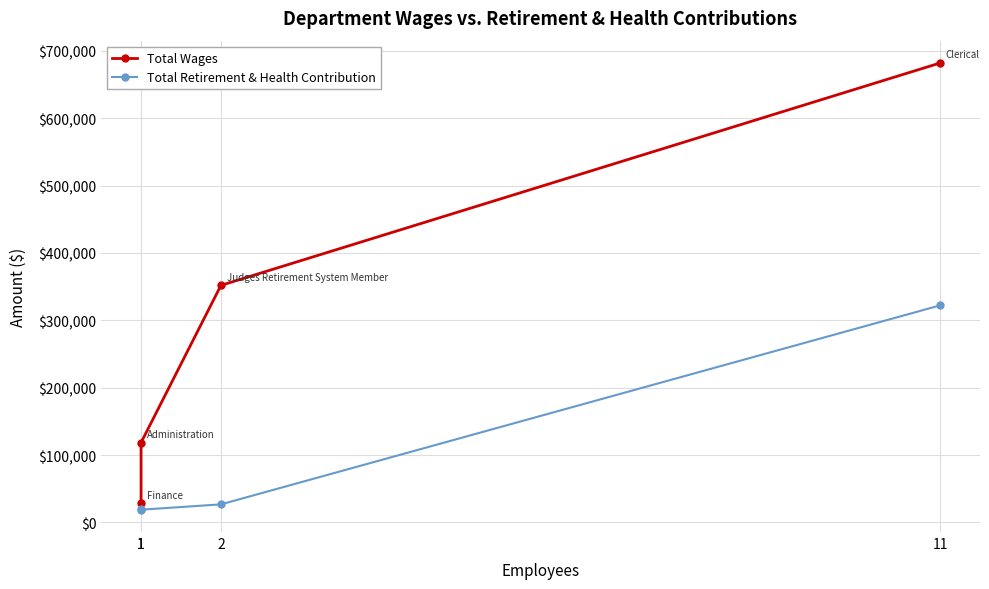

Reading left to right, transcribe all the data shown in this chart.

Total Wages: 28303	118494	351951	682008
Total Retirement & Health Contribution: 19761	18936	26844	322189